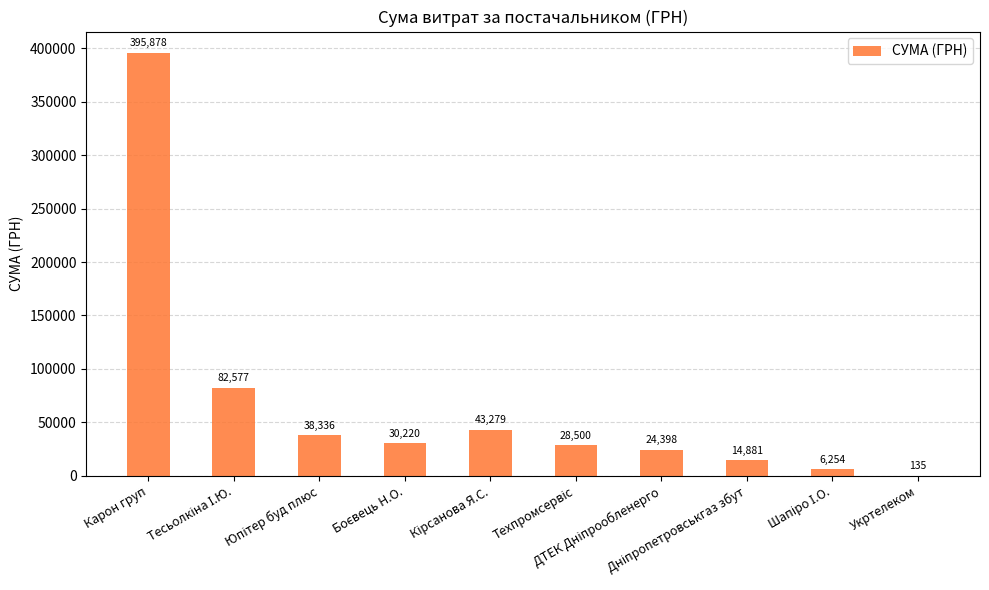

How many series are shown in this chart?

1